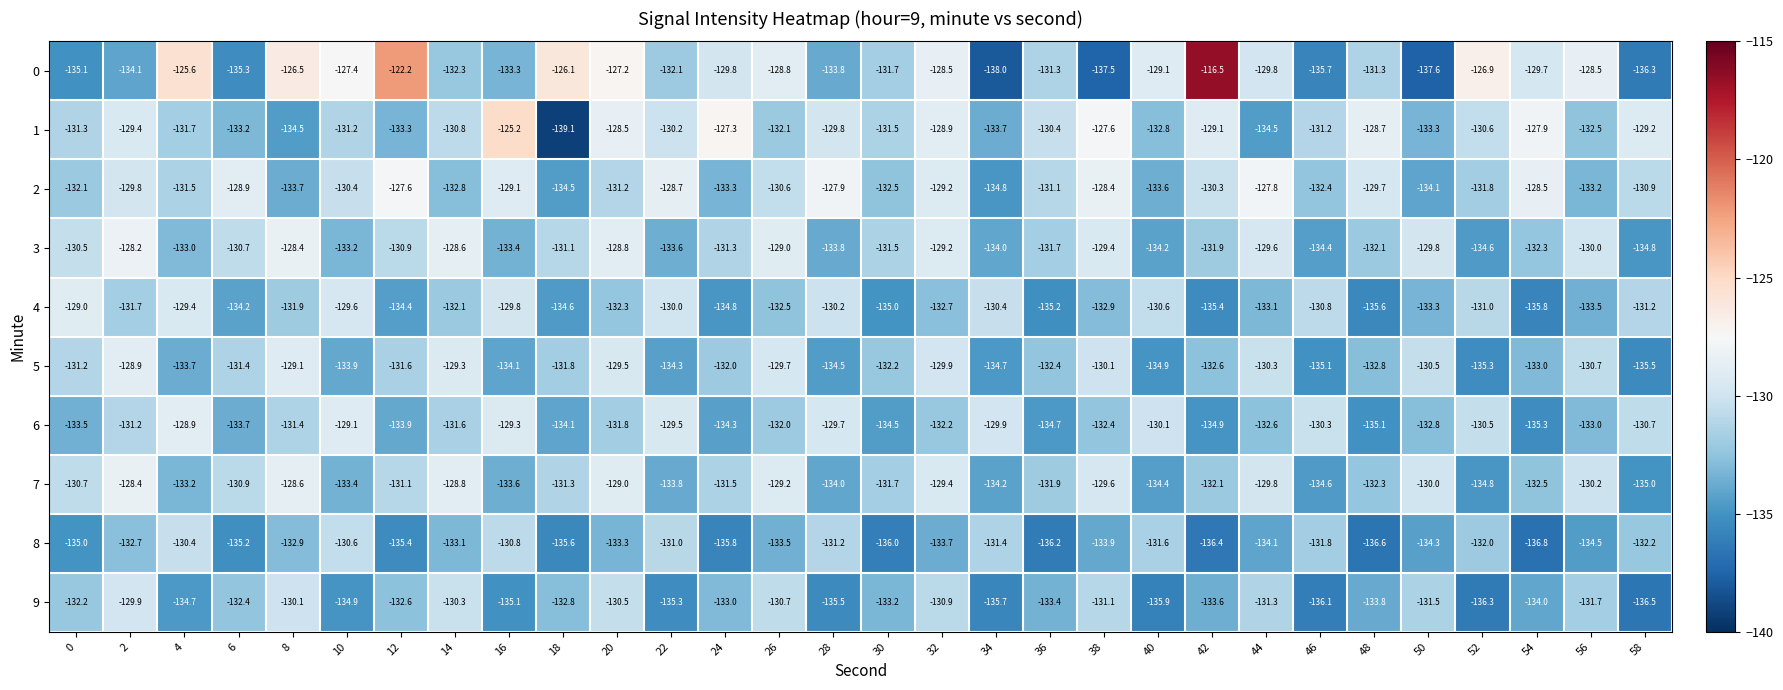

What is the sum of the 3 values at 24 and 42?

-263.2